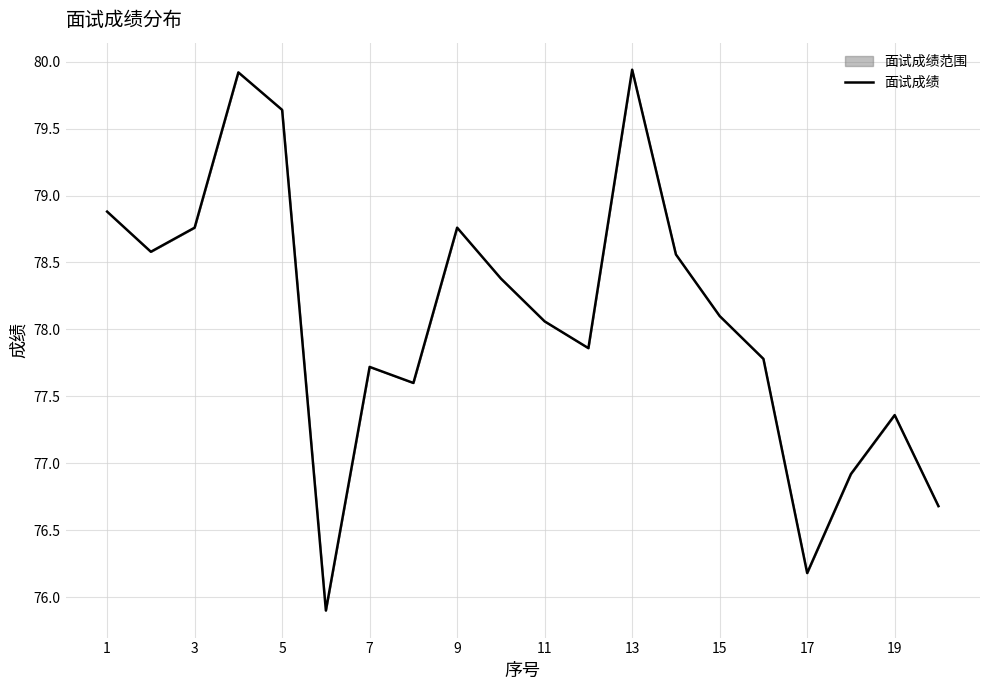

The value at 13 is 47.9. True or false?

False